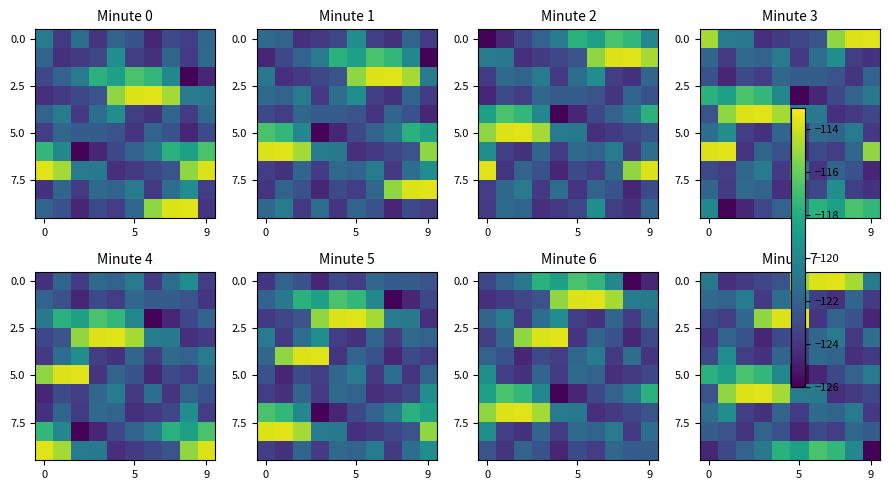

At which category is the sum across all series the highest?

4